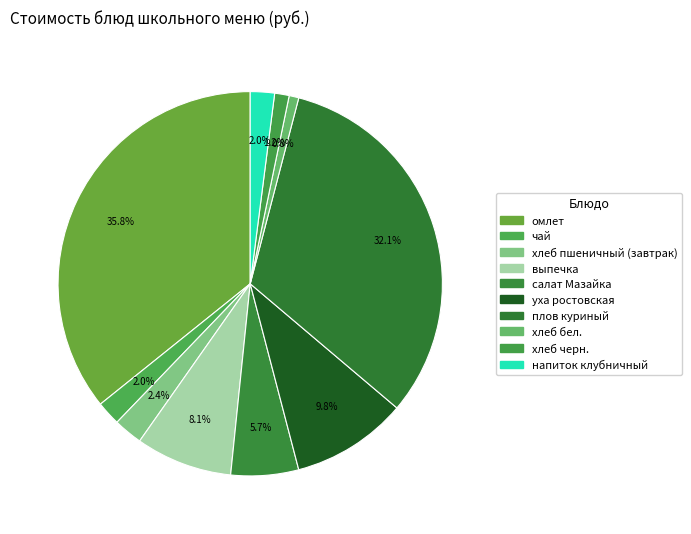

To the nearest percent, what is the average slice percentage?

10%